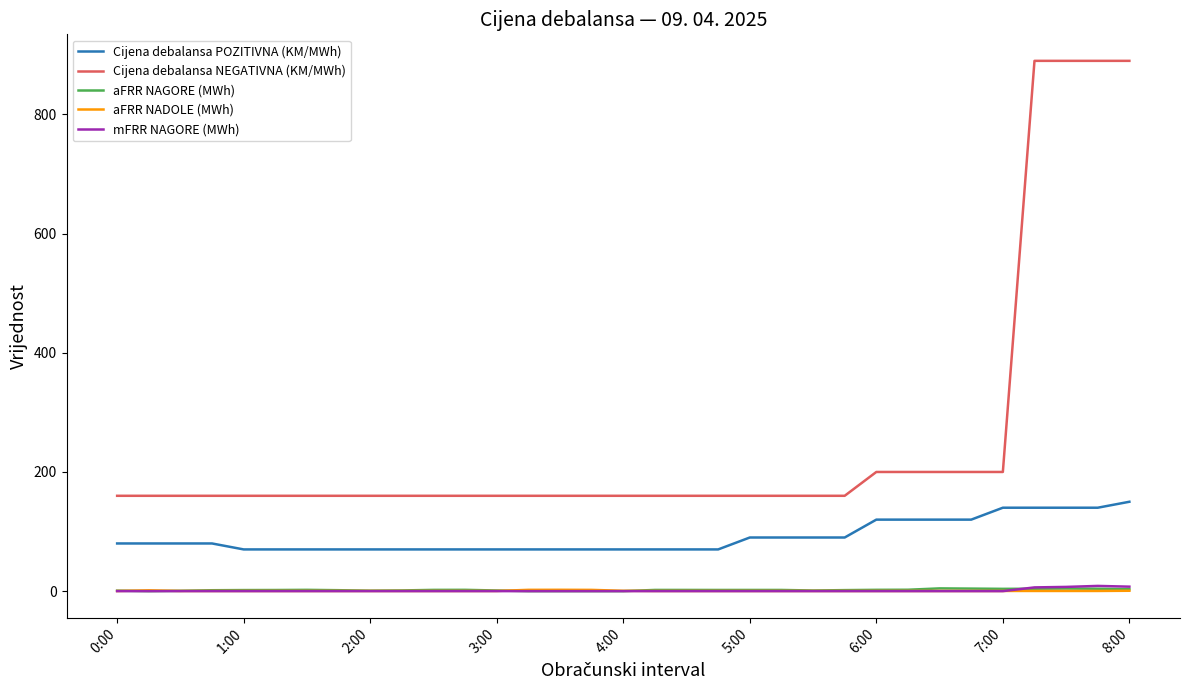

True or false: aFRR NAGORE (MWh) and Cijena debalansa POZITIVNA (KM/MWh) intersect in this chart.

False